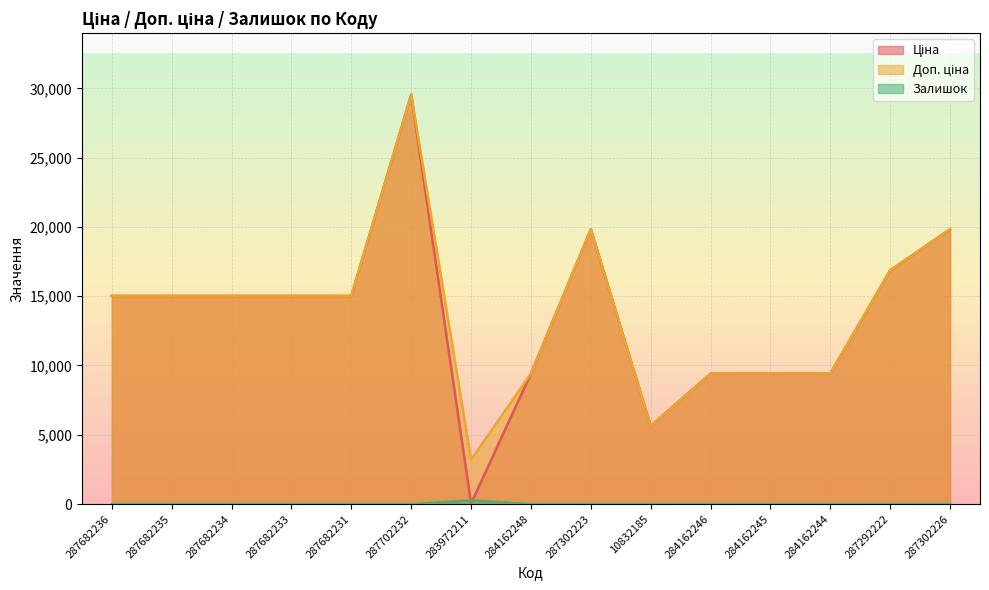

How many series are shown in this chart?

3